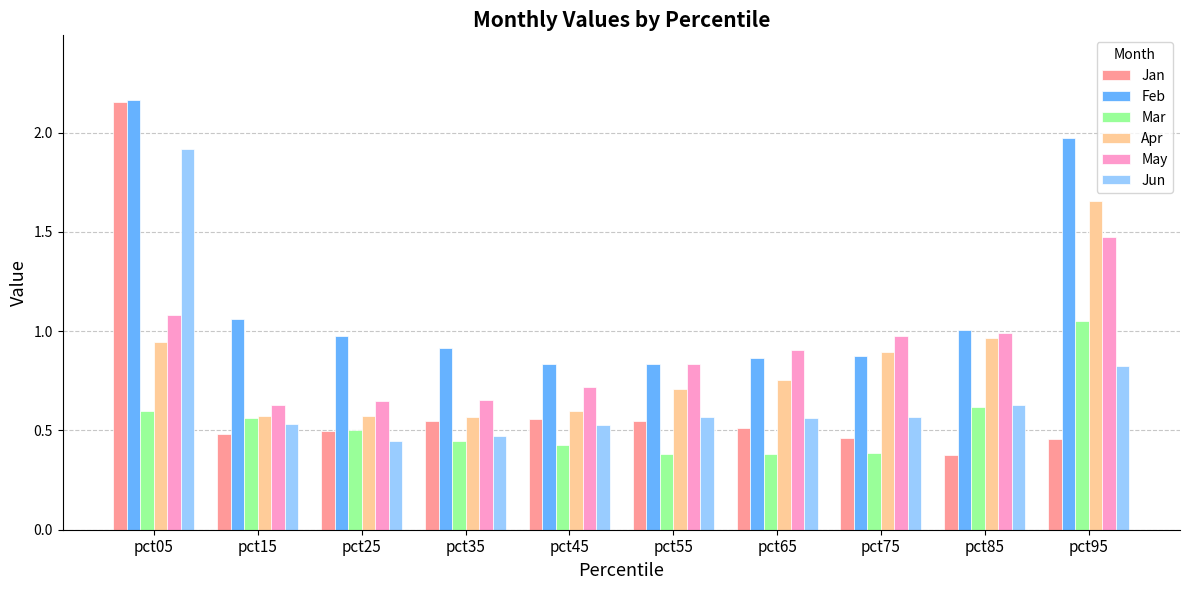

What is the sum of the May values at pct85 and pct35?

1.6